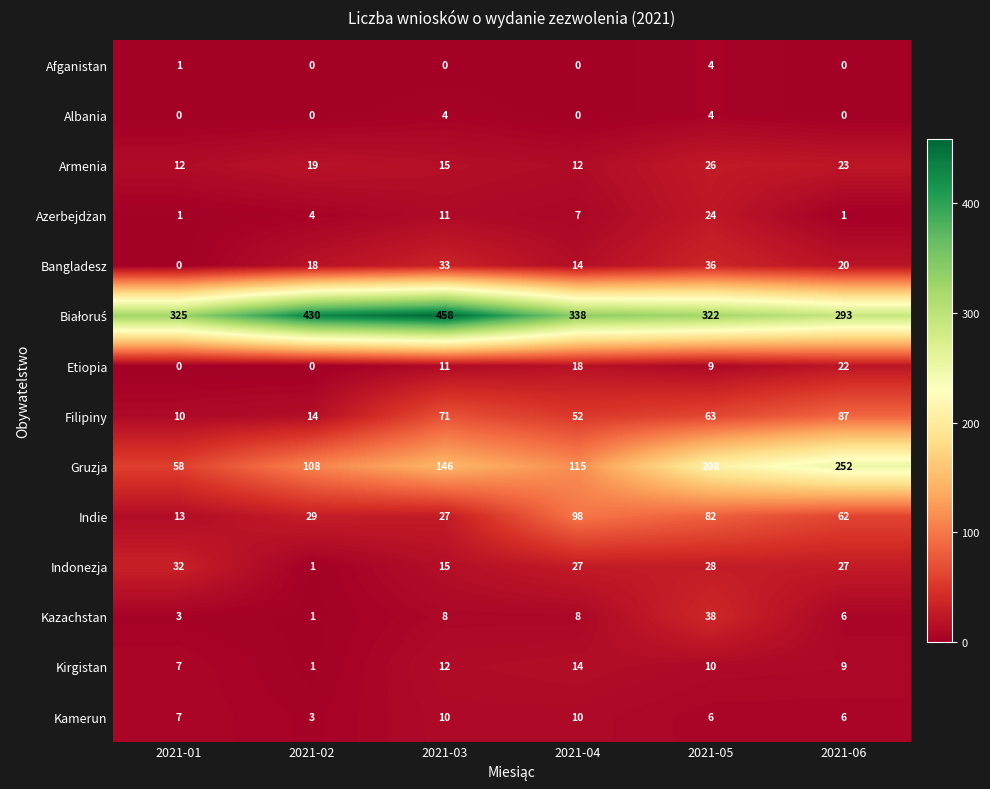

At how many categories does at least one series exceed 265?

6